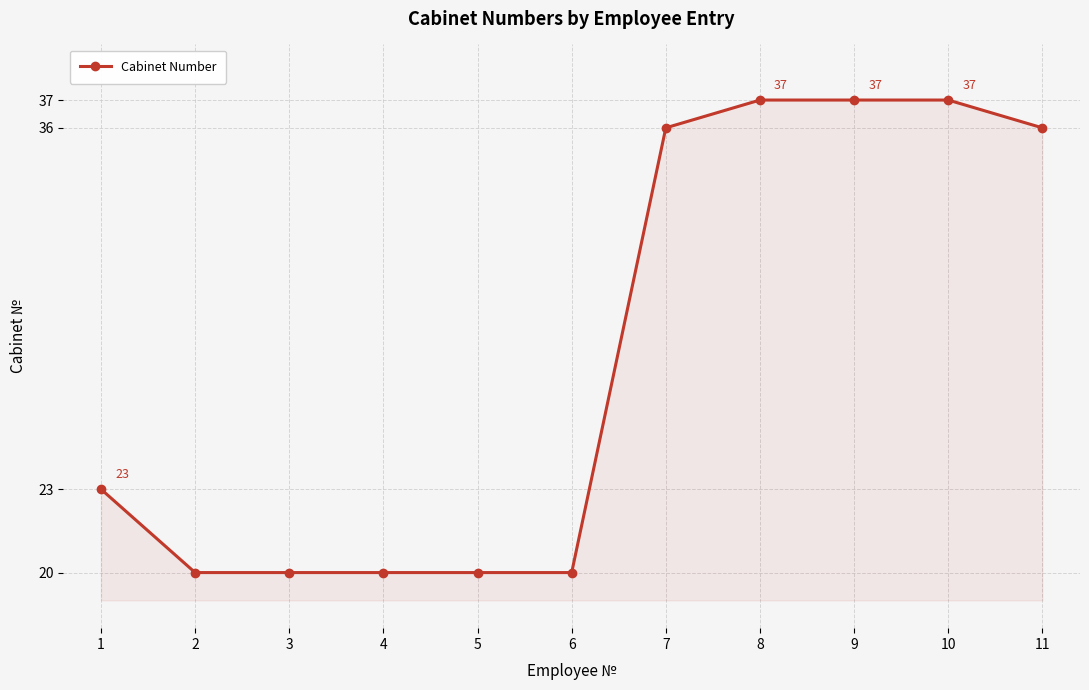

What is the ratio of the value at 6 to the value at 4?

1.0